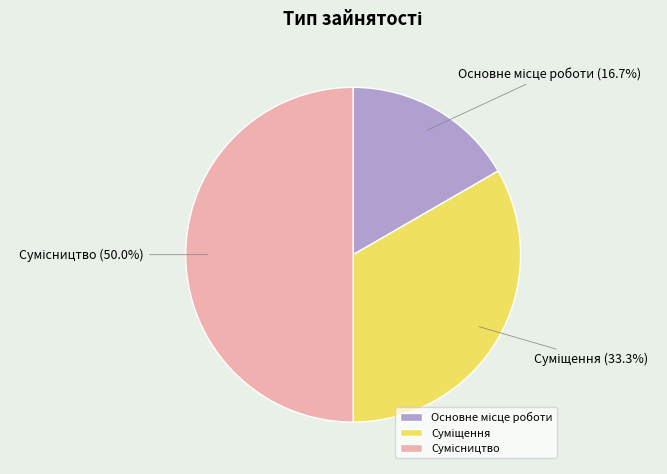

What percentage do Сумісництво and Основне місце роботи together represent?

66.7%